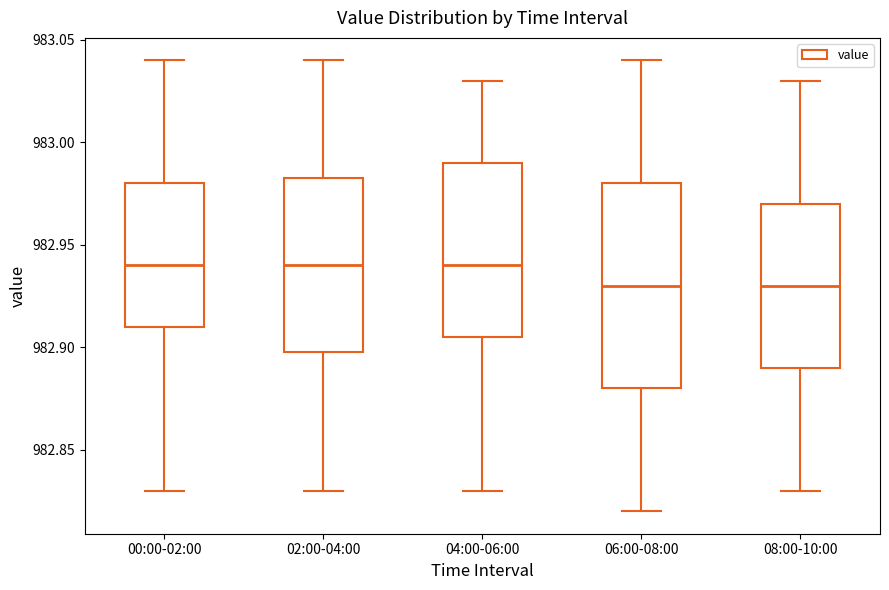

Which box is the tallest, from its lower edge to its upper edge?

06:00-08:00